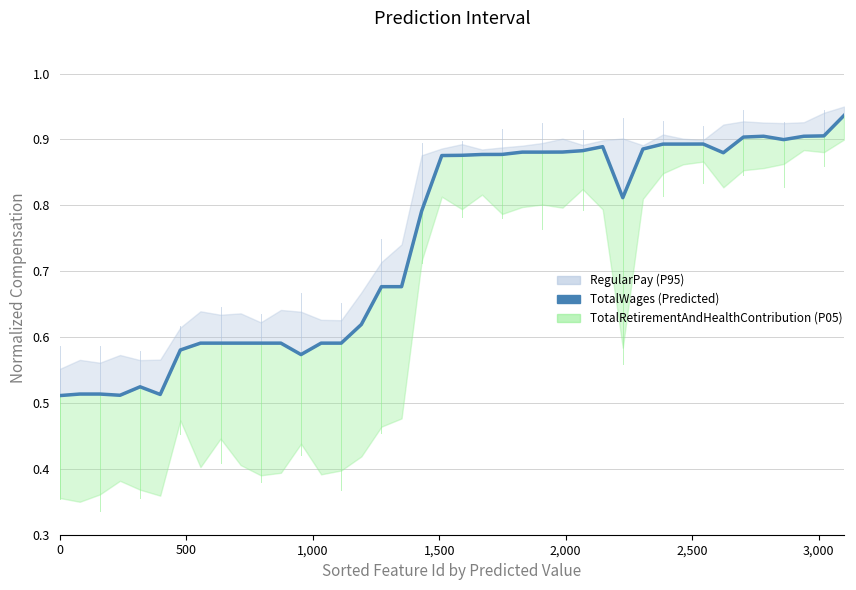

How many lines are shown in the chart?

1